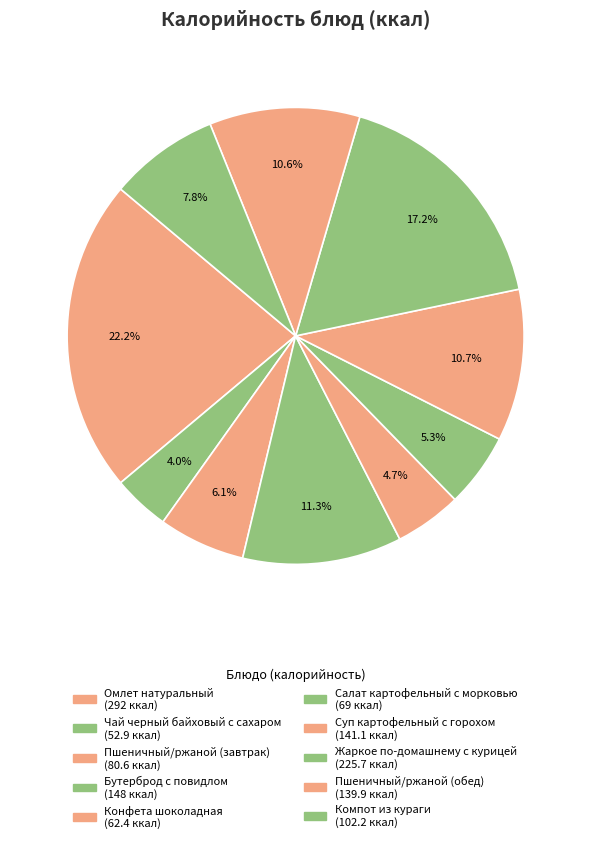

The Бутерброд с повидлом slice represents 19% of the pie. True or false?

False